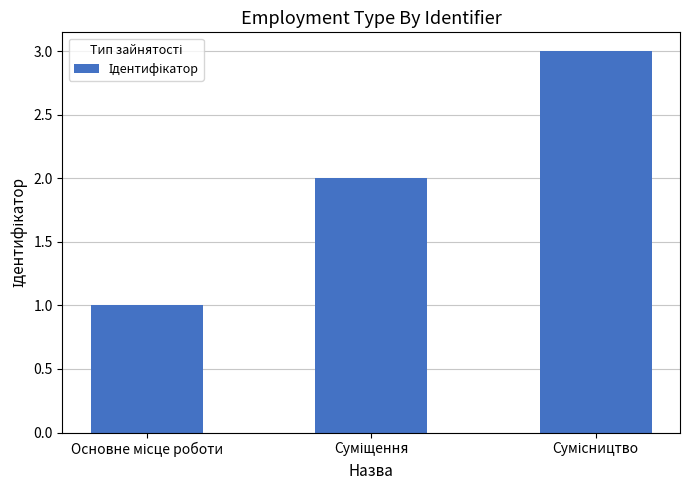

What is the sum of all values?

6